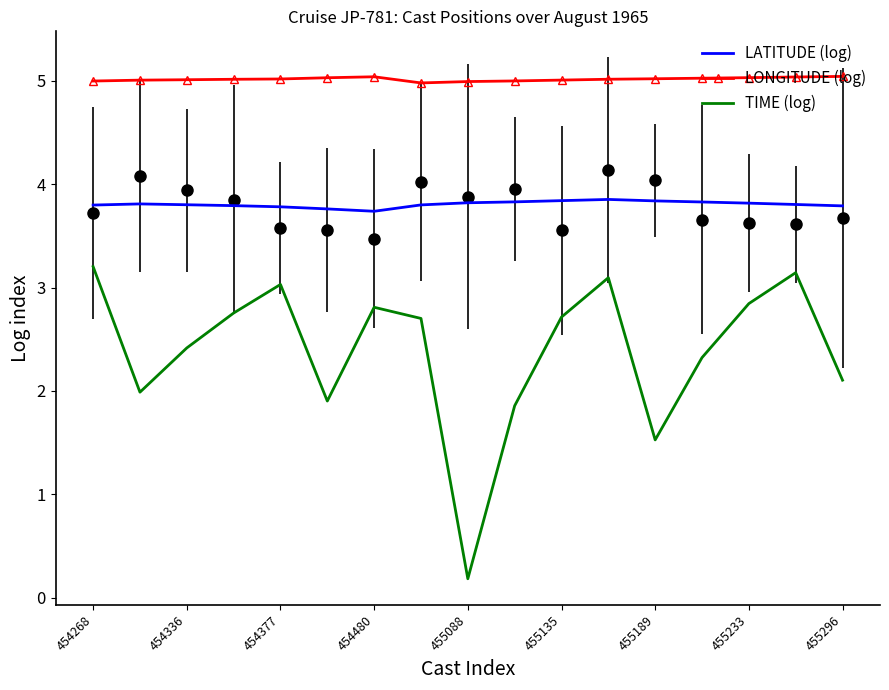

Rank the series by their maximum value, from highest to lowest.

LONGITUDE (log), LATITUDE (log), TIME (log)